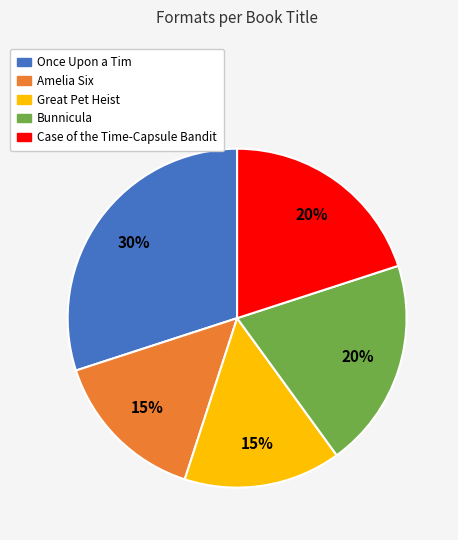

How many segments does this pie chart have?

5